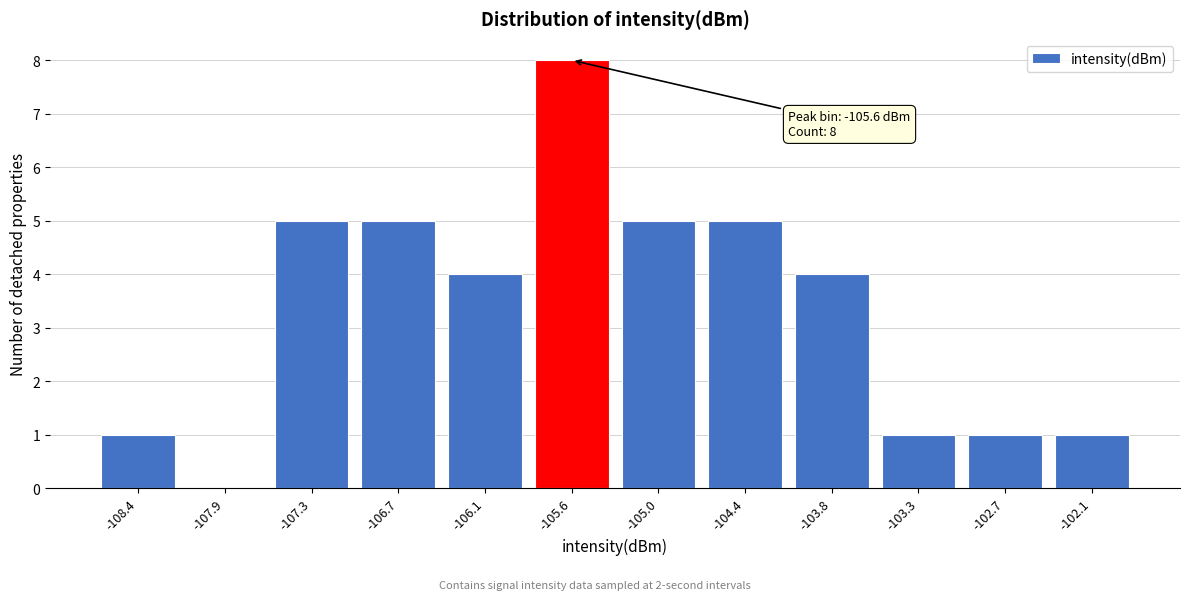

Reading left to right, list all the values displayed in this chart.

-108.4=1	-107.9=0	-107.3=5	-106.7=5	-106.1=4	-105.6=8	-105.0=5	-104.4=5	-103.8=4	-103.3=1	-102.7=1	-102.1=1